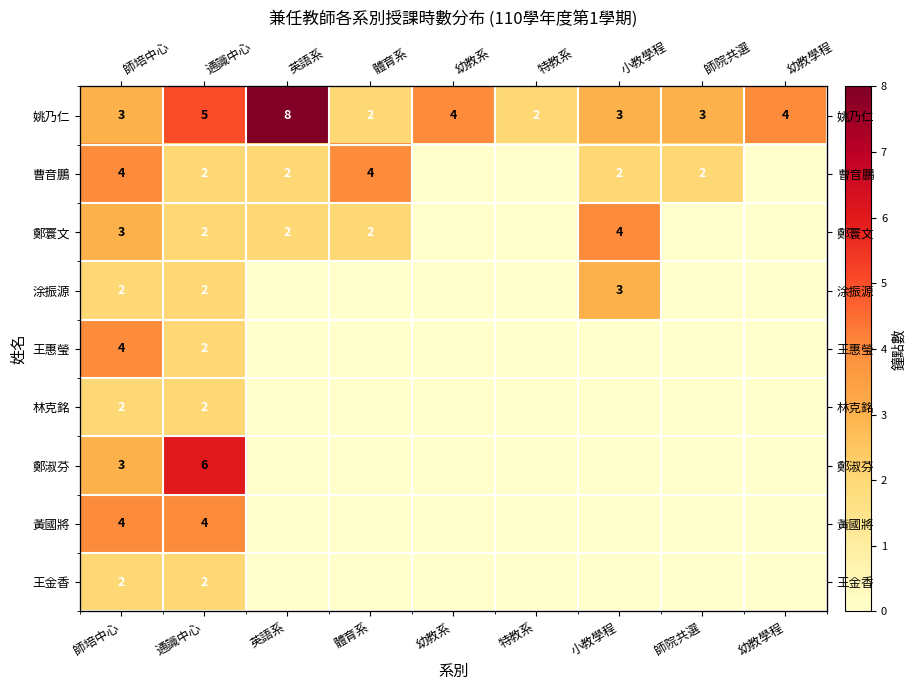

What is the sum of the 鄭淑芬 values at 通識中心 and 幼教學程?

6